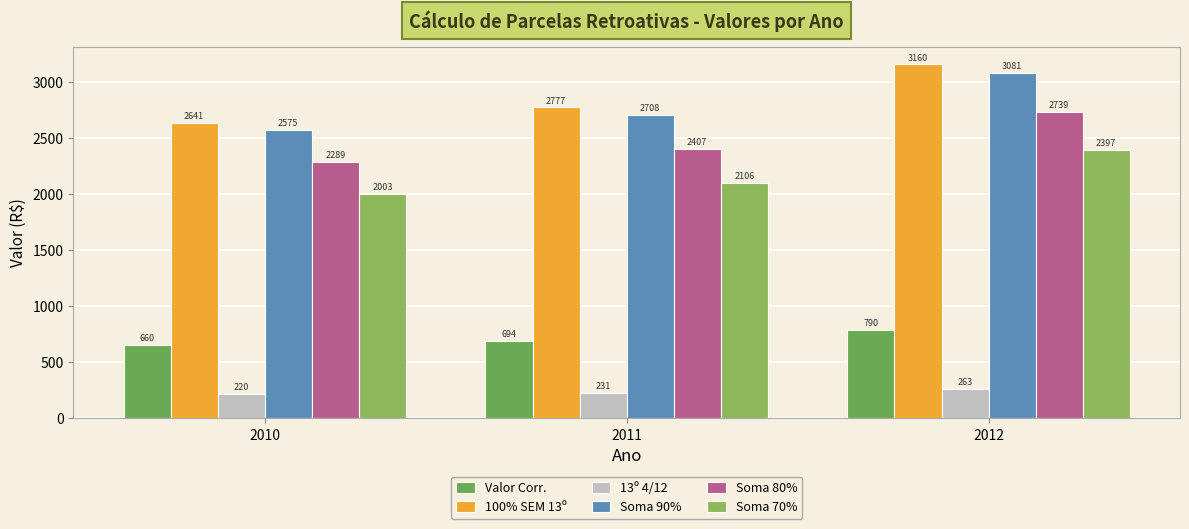

Reading left to right, list all the values displayed in this chart.

Valor Corr.: 2010=660.2	2011=694.2	2012=790.1
100% SEM 13º: 2010=2640.7	2011=2777.0	2012=3160.5
13º 4/12: 2010=220.1	2011=231.4	2012=263.4
Soma 90%: 2010=2574.7	2011=2707.5	2012=3081.5
Soma 80%: 2010=2288.6	2011=2406.7	2012=2739.1
Soma 70%: 2010=2002.6	2011=2105.9	2012=2396.7